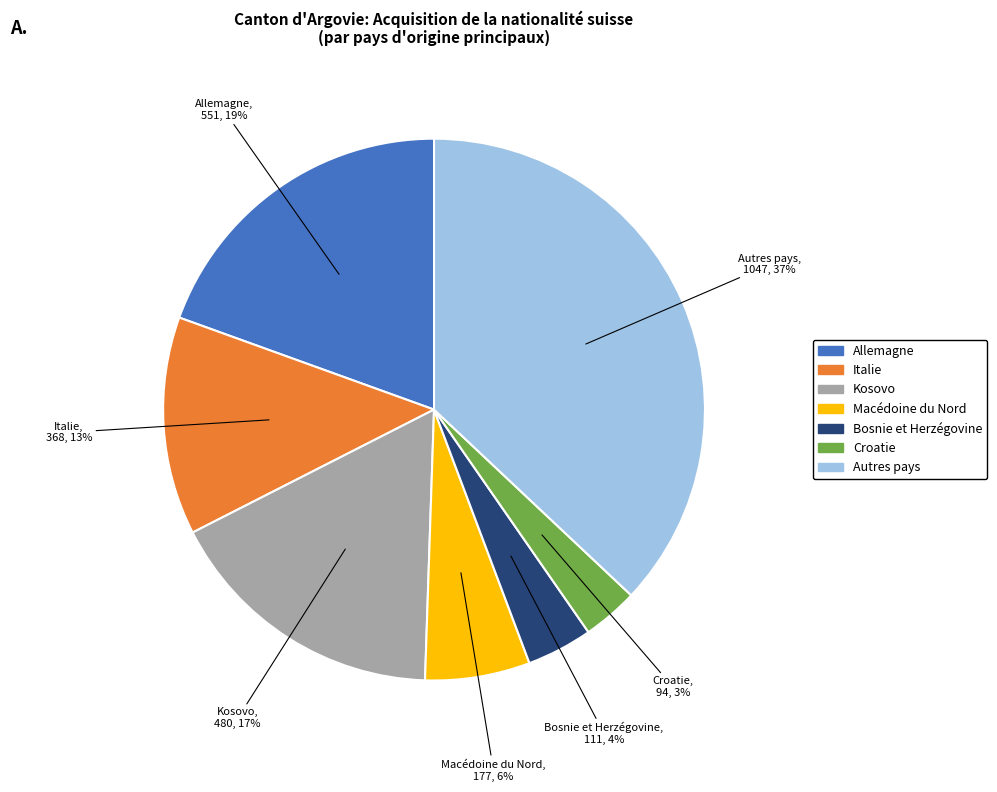

Is there any slice that represents more than half of the pie?

No